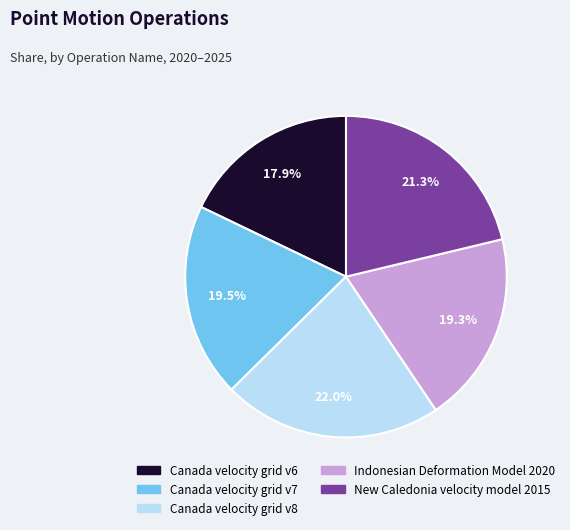

What portion of the pie excludes Canada velocity grid v8?

78.0%